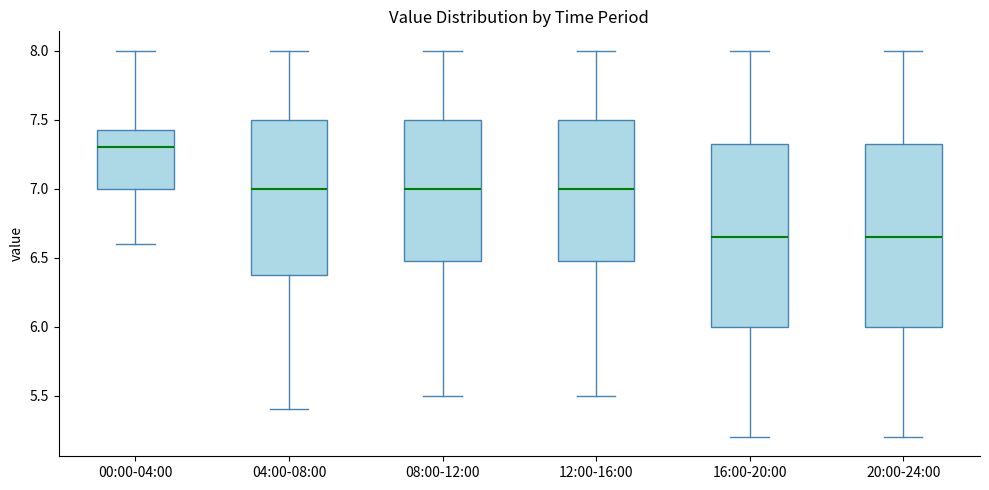

Reading left to right, transcribe this box plot: for each box, give where its median line is, the range the box spans, and where its two whiskers end, as read against the y-axis. The values are not printed on the chart, so give them approximately, as read against the axis.

00:00-04:00: median 7.30, box 7.00 to 7.45, whiskers 6.60 to 8.00
04:00-08:00: median 7.00, box 6.40 to 7.50, whiskers 5.40 to 8.00
08:00-12:00: median 7.00, box 6.50 to 7.50, whiskers 5.50 to 8.00
12:00-16:00: median 7.00, box 6.50 to 7.50, whiskers 5.50 to 8.00
16:00-20:00: median 6.65, box 6.00 to 7.35, whiskers 5.20 to 8.00
20:00-24:00: median 6.65, box 6.00 to 7.35, whiskers 5.20 to 8.00